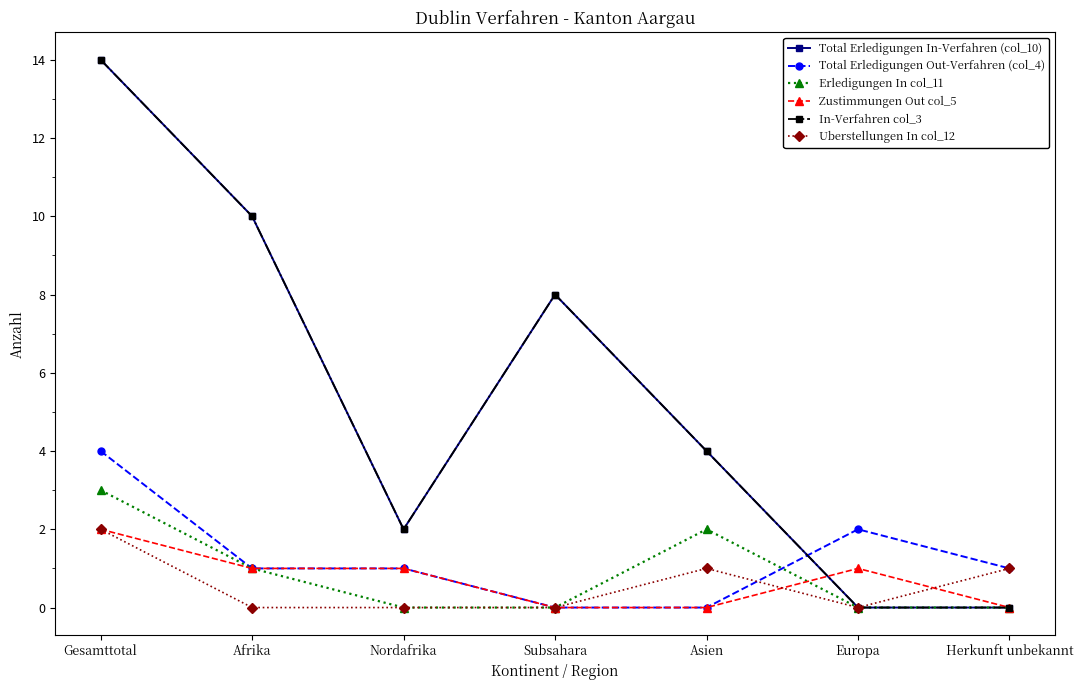

Reading left to right, what are all the values shown in this chart?

Total Erledigungen In-Verfahren (col_10): Gesamttotal=14	Afrika=10	Nordafrika=2	Subsahara=8	Asien=4	Europa=0	Herkunft unbekannt=0
Total Erledigungen Out-Verfahren (col_4): Gesamttotal=4	Afrika=1	Nordafrika=1	Subsahara=0	Asien=0	Europa=2	Herkunft unbekannt=1
Erledigungen In col_11: Gesamttotal=3	Afrika=1	Nordafrika=0	Subsahara=0	Asien=2	Europa=0	Herkunft unbekannt=0
Zustimmungen Out col_5: Gesamttotal=2	Afrika=1	Nordafrika=1	Subsahara=0	Asien=0	Europa=1	Herkunft unbekannt=0
In-Verfahren col_3: Gesamttotal=14	Afrika=10	Nordafrika=2	Subsahara=8	Asien=4	Europa=0	Herkunft unbekannt=0
Uberstellungen In col_12: Gesamttotal=2	Afrika=0	Nordafrika=0	Subsahara=0	Asien=1	Europa=0	Herkunft unbekannt=1